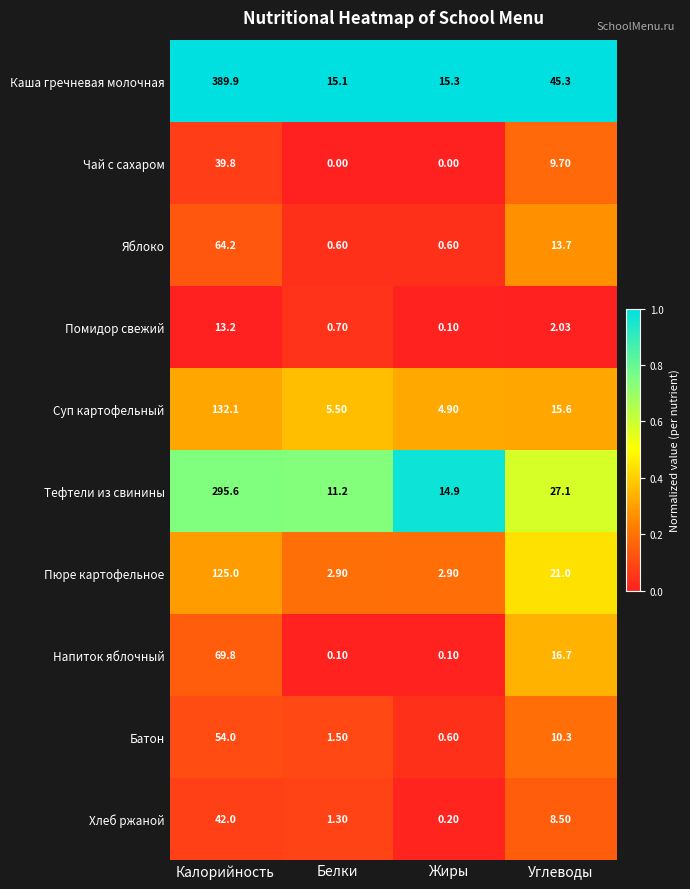

At which category does the chart reach its peak across all series?

Калорийность